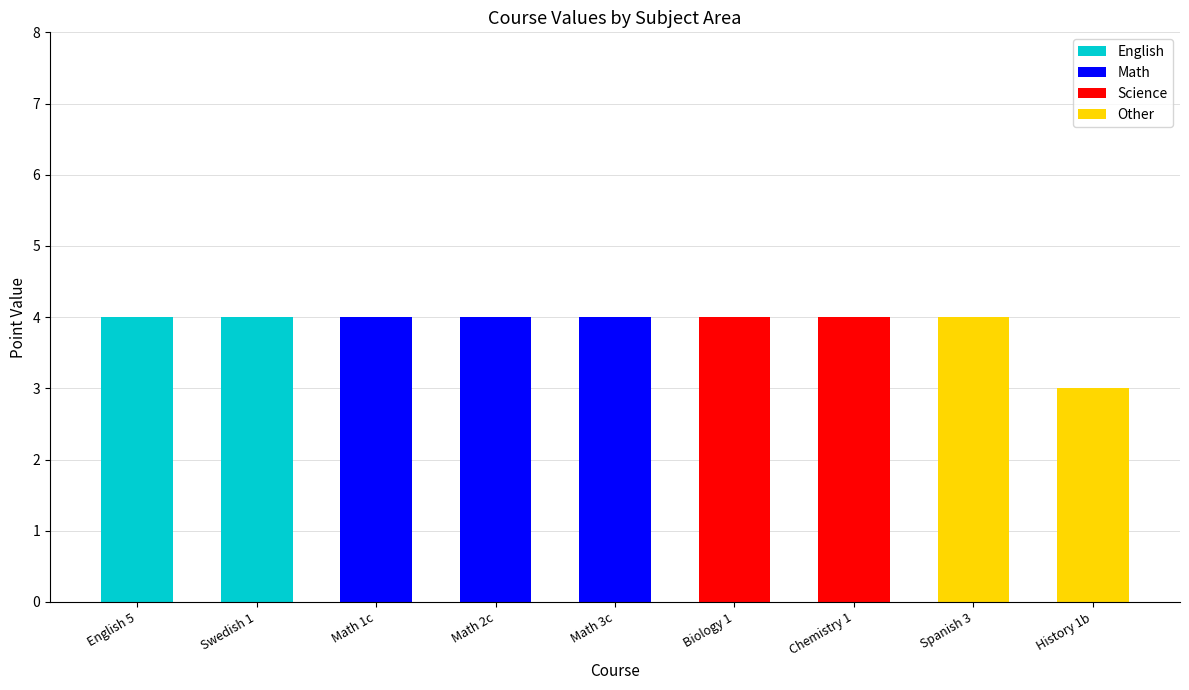

What is the sum of all English values?

8